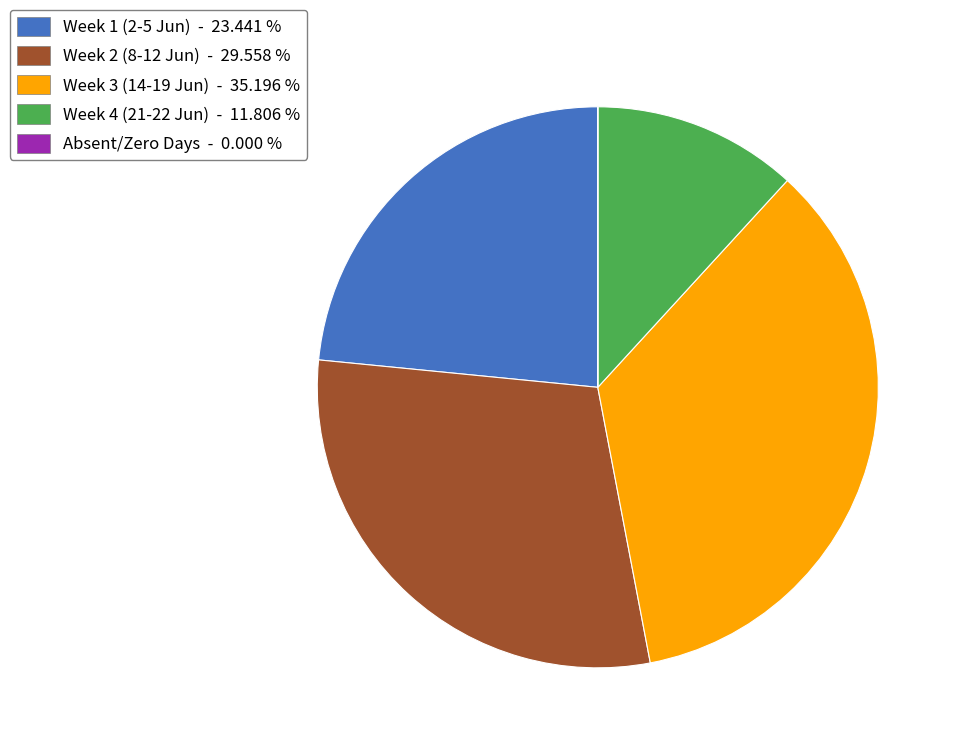

Between Week 4 (21-22 Jun) - 11.806 % and Week 1 (2-5 Jun) - 23.441 %, which is larger?

Week 1 (2-5 Jun) - 23.441 %